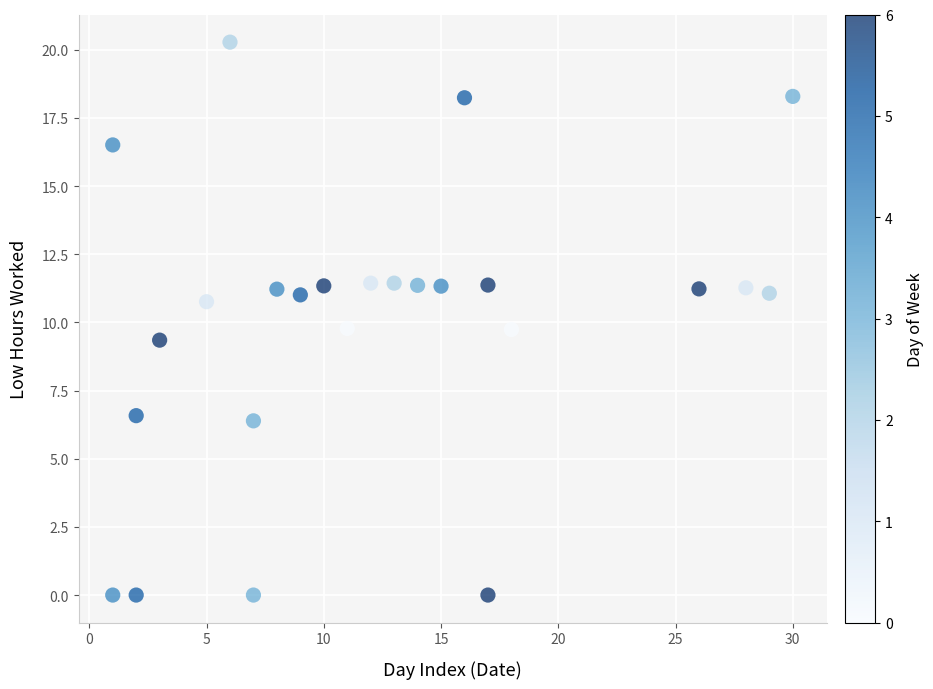

What is the range of Y values (max minus min)?

20.3